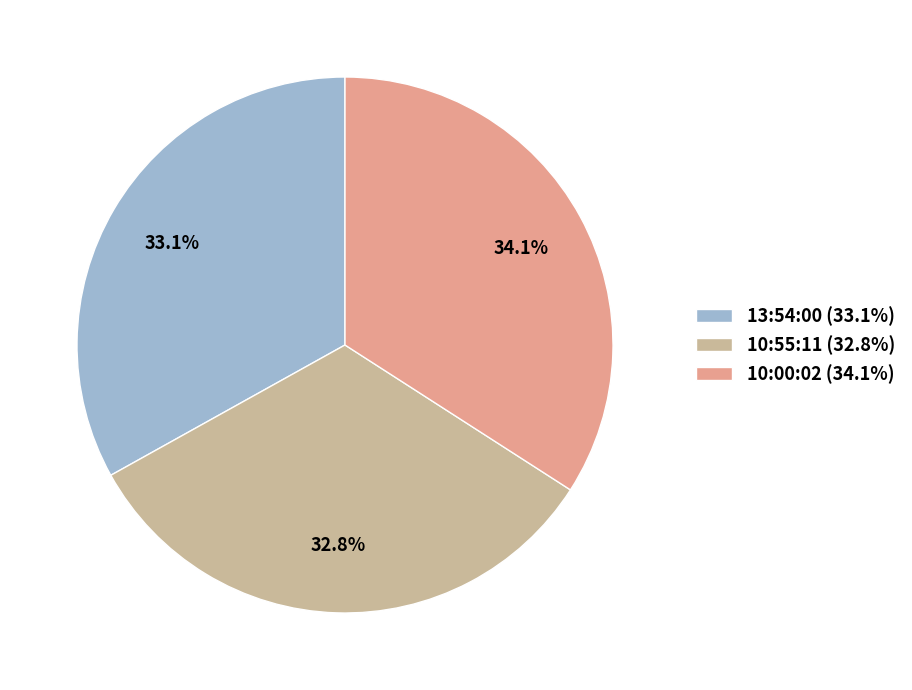

How many segments does this pie chart have?

3